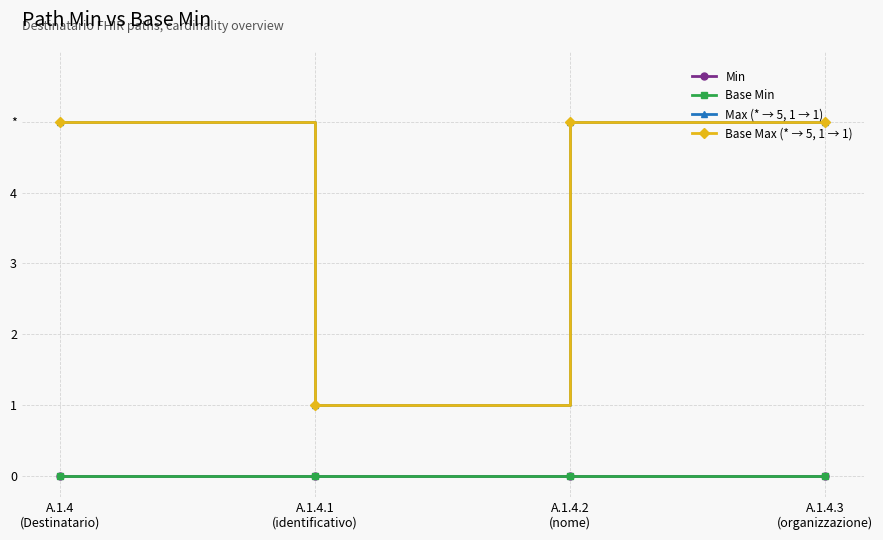

At which category does the chart reach its peak across all series?

A.1.4
(Destinatario)